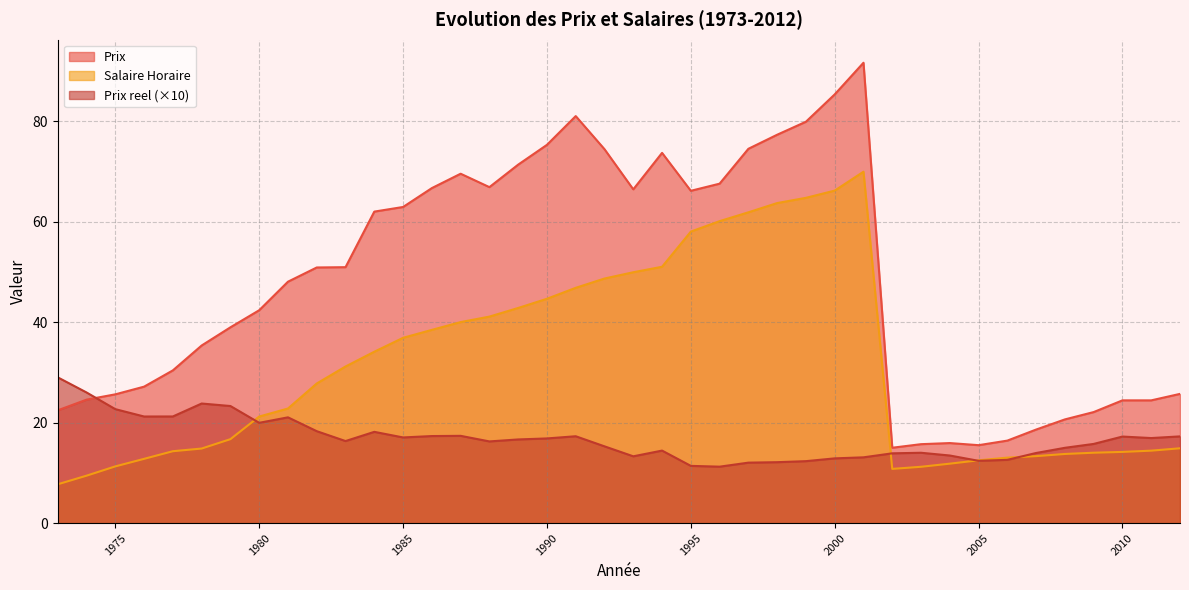

How many intersections are there between Prix reel and Salaire Horaire?

4